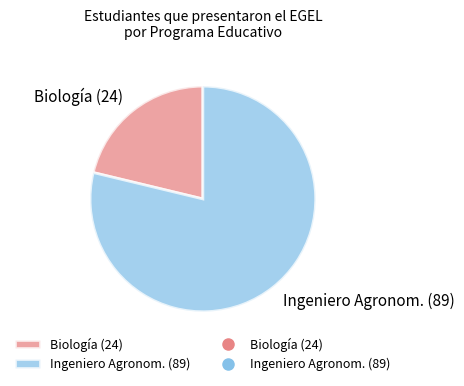

Which category accounts for the majority?

Ingeniero Agronom.